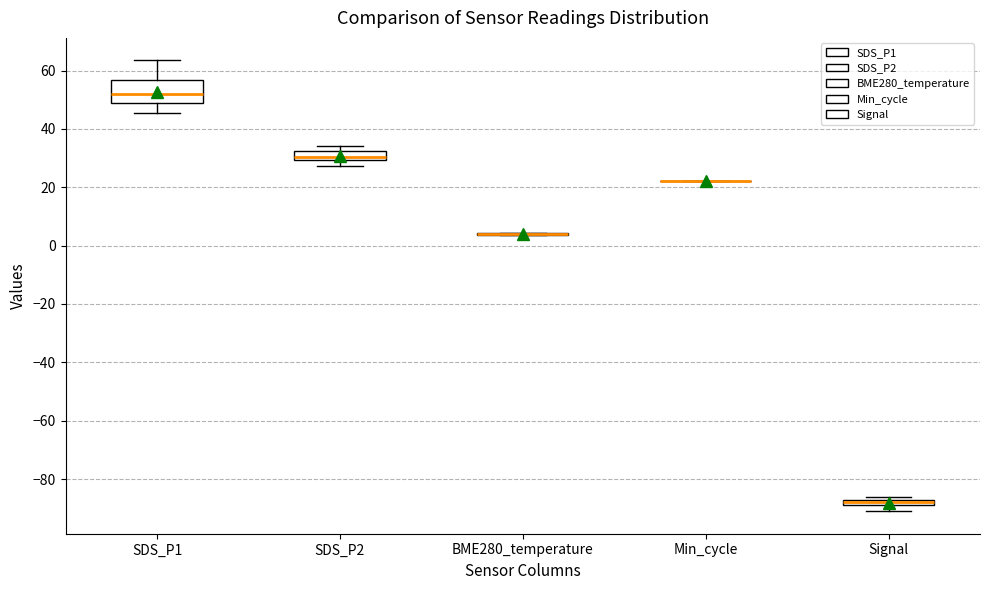

Comparing the boxes themselves (not the whiskers), which one is the tallest?

SDS_P1